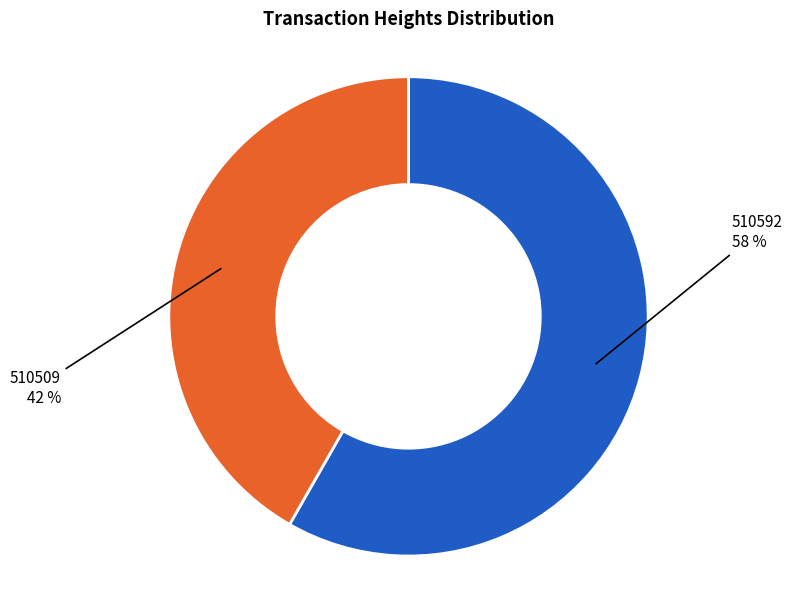

To the nearest percent, what is the average slice percentage?

50%